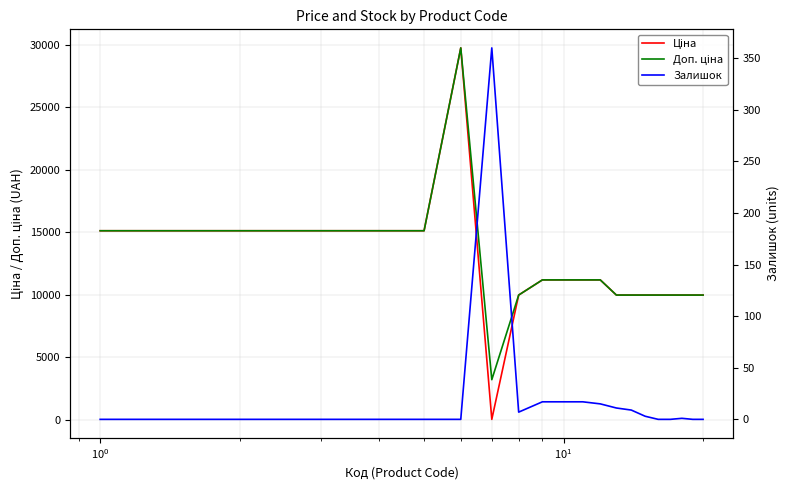

Which series has the widest spread of values?

Ціна